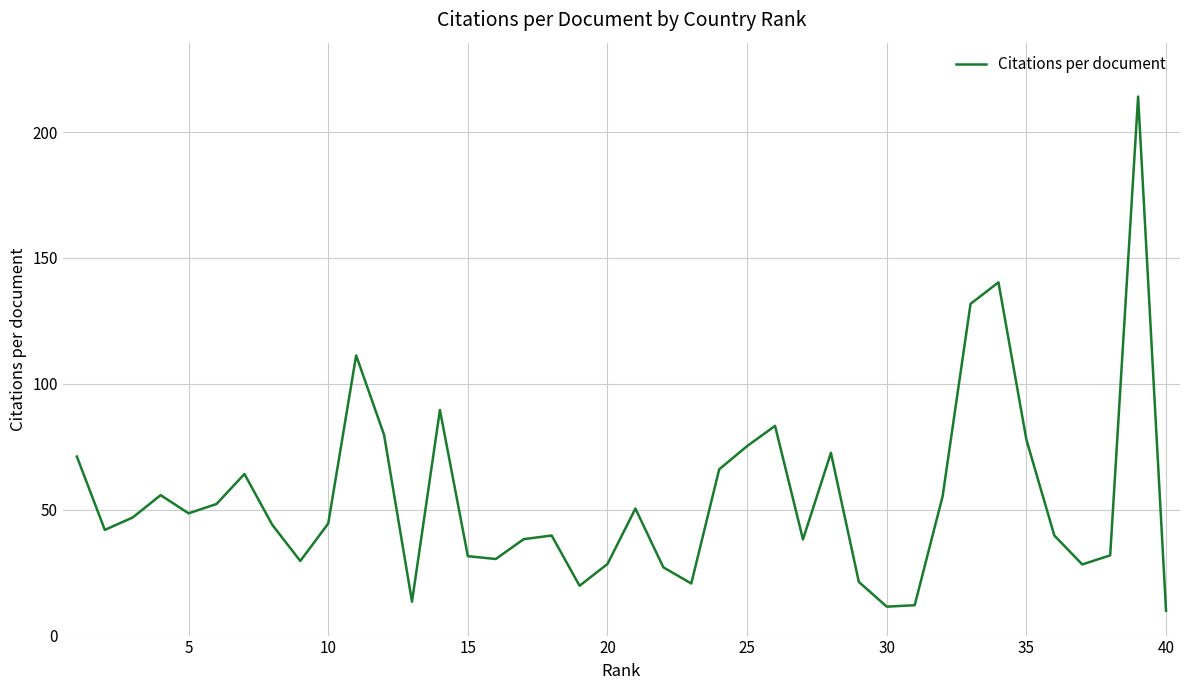

Does the chart display data point markers on the line(s)?

No